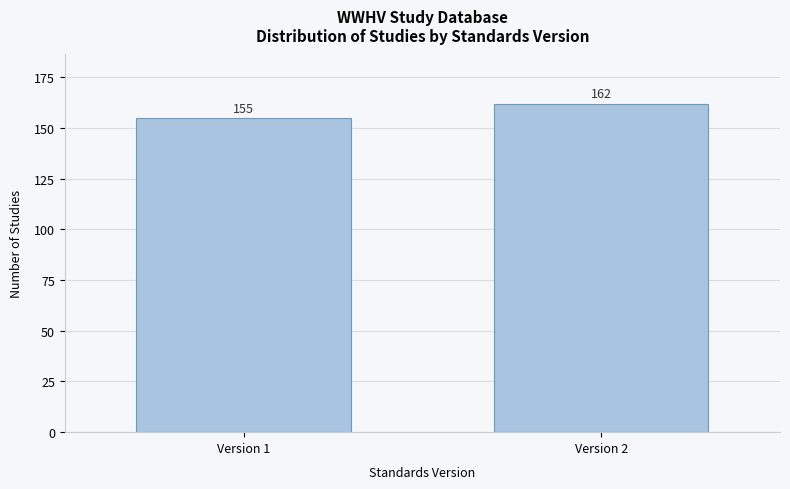

Reading left to right, extract all data points from this chart.

155	162